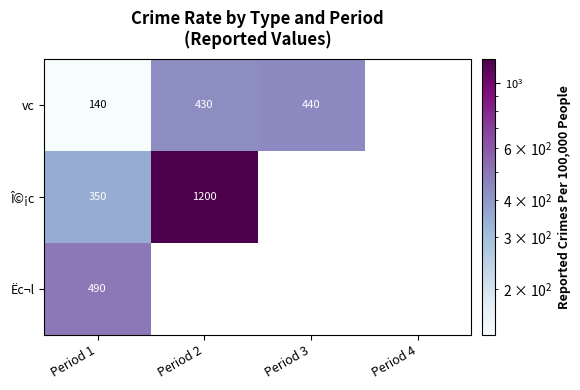

The Î©¡c series shows 1778 at Period 2. True or false?

False